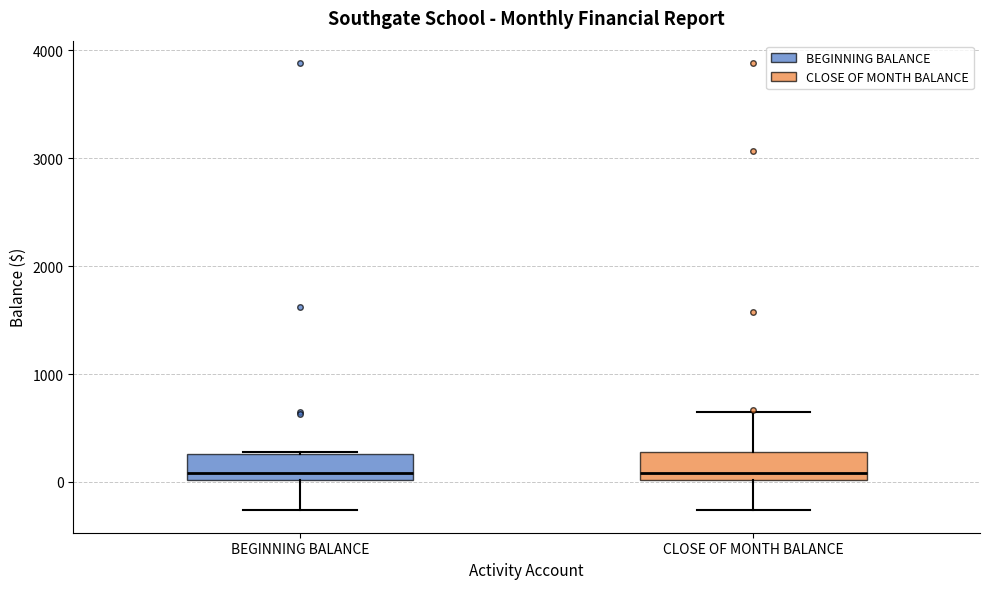

Reading left to right, transcribe this box plot: for each box, give where its median line is, the range the box spans, and where its two whiskers end, as read against the y-axis. The values are not printed on the chart, so give them approximately, as read against the axis.

BEGINNING BALANCE: median 100, box 0 to 300, whiskers -300 to 300
CLOSE OF MONTH BALANCE: median 100, box 0 to 300, whiskers -300 to 600